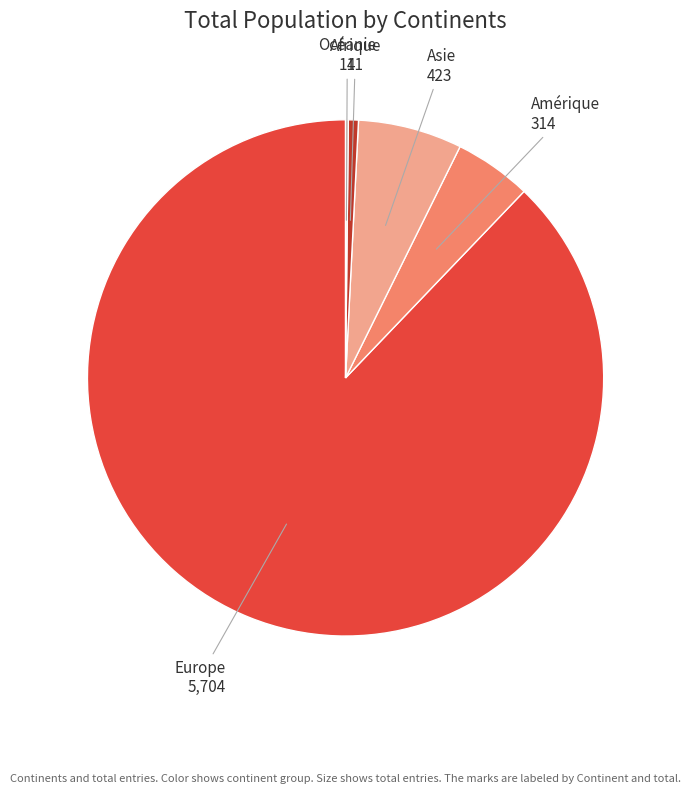

True or false: Europe accounts for 95% of the total.

False